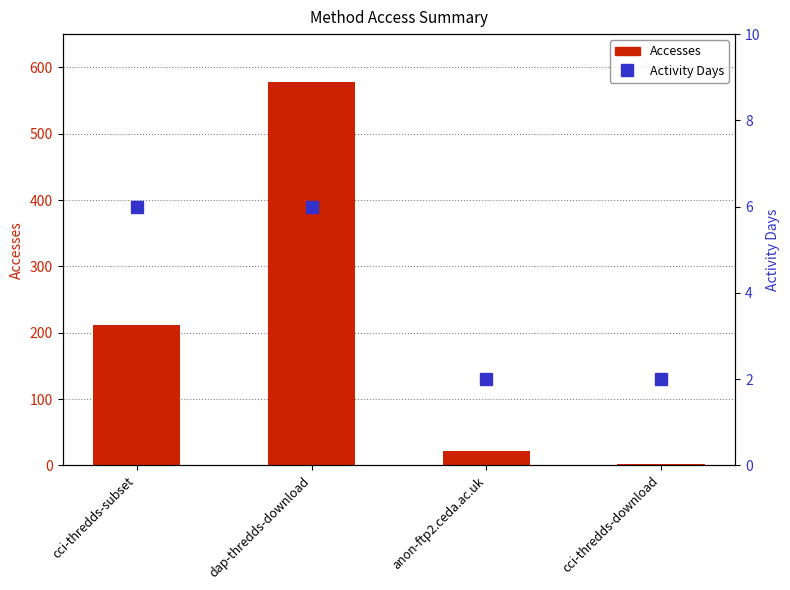

How many values in the Accesses series exceed 212?

1